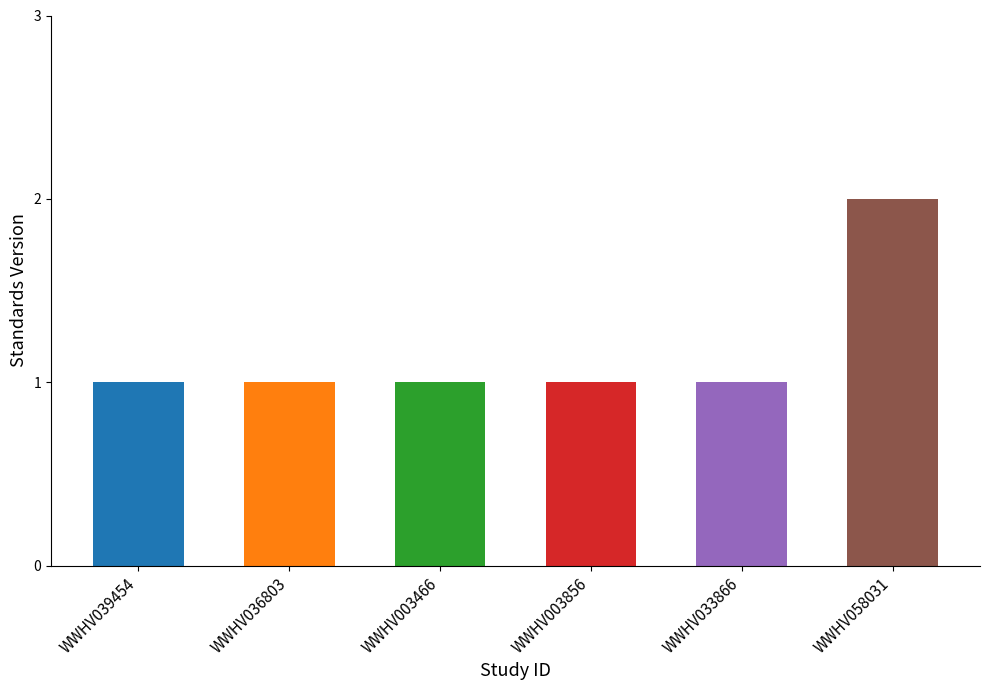

What is the difference between the values at WWHV039454 and WWHV058031?

1